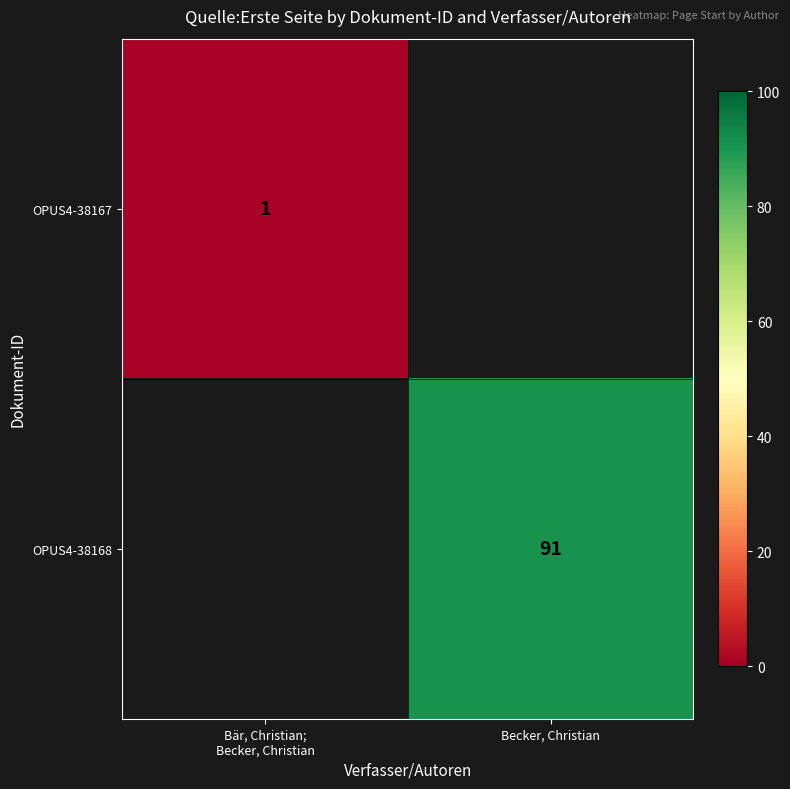

The OPUS4-38168 series shows 91 at Becker, Christian. True or false?

True